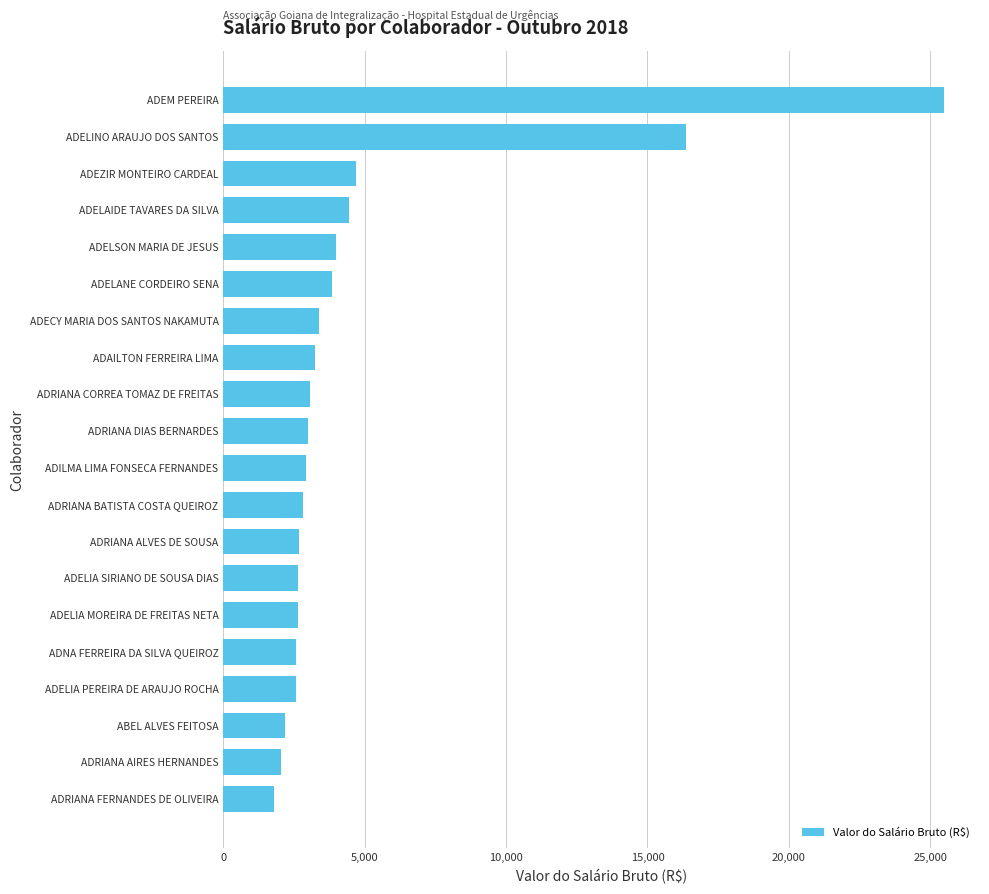

What is the difference between the second highest and minimum values?

14567.2